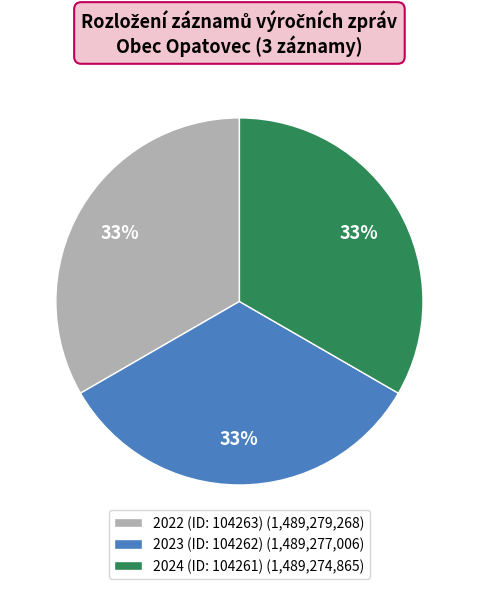

Does 2023 (ID: 104262) (1,489,277,006) account for over 50% of the chart?

No